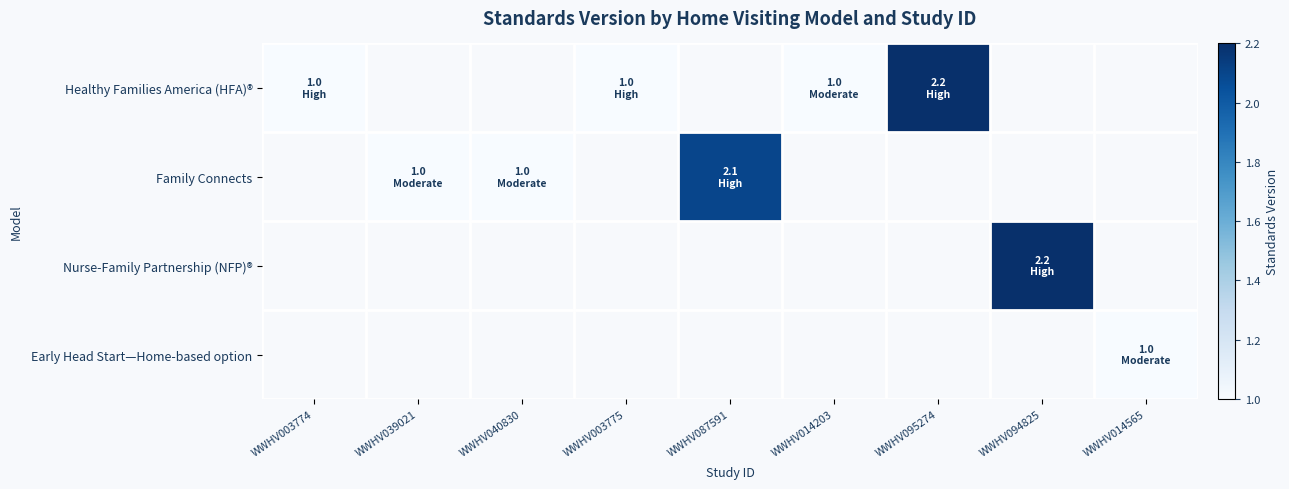

Count the number of data series in this chart.

4